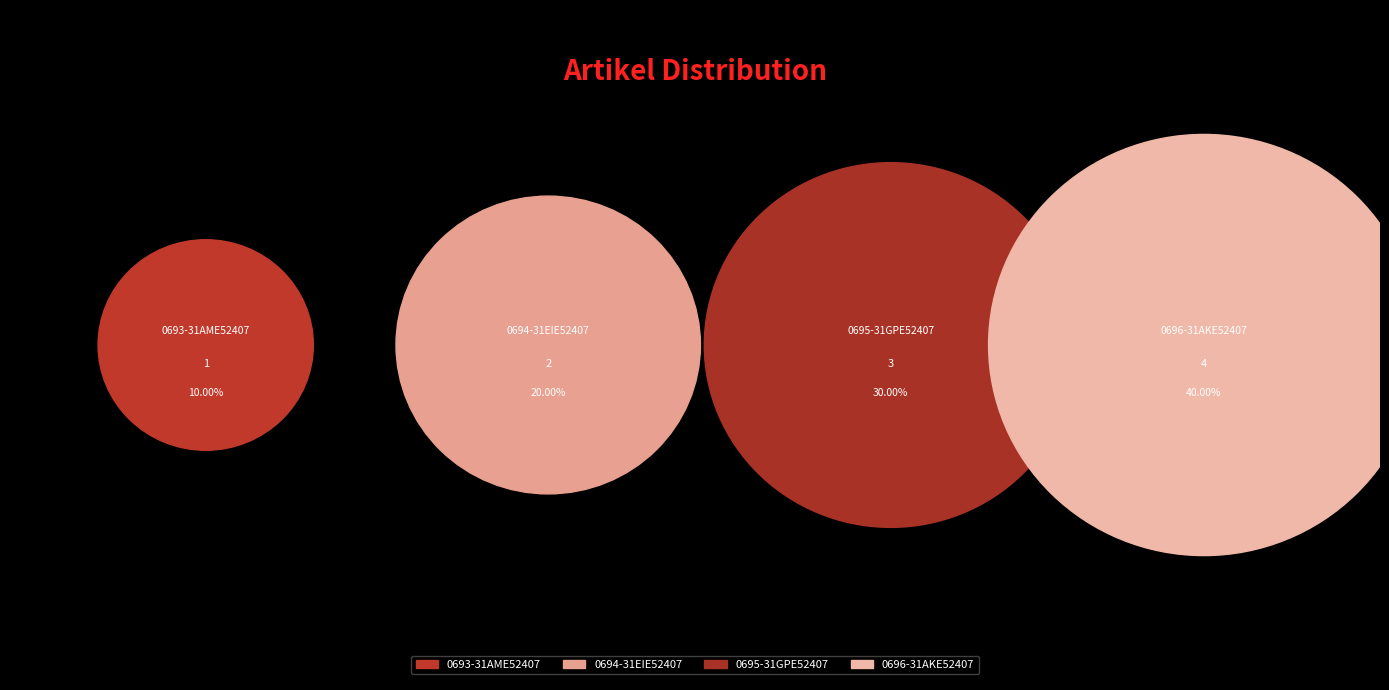

How many slices are in this pie chart?

4